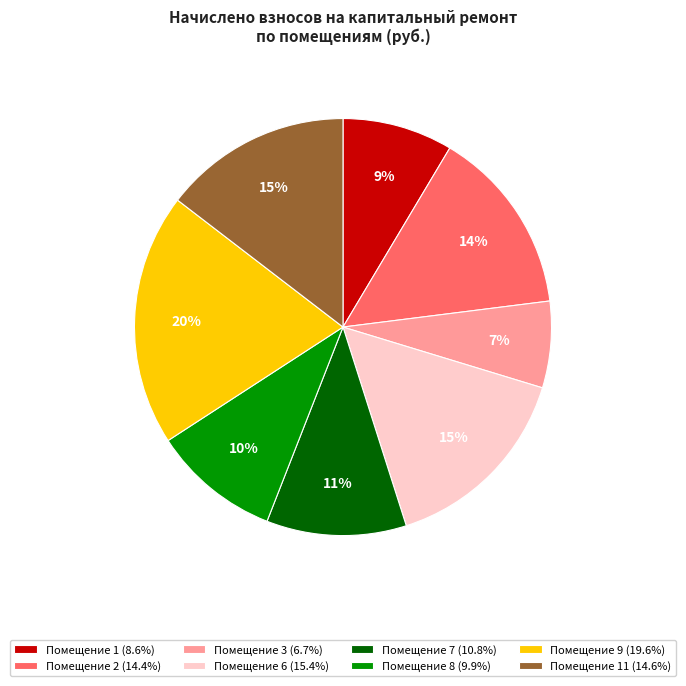

To the nearest percent, what is the difference between the largest and smallest slice percentages?

13%